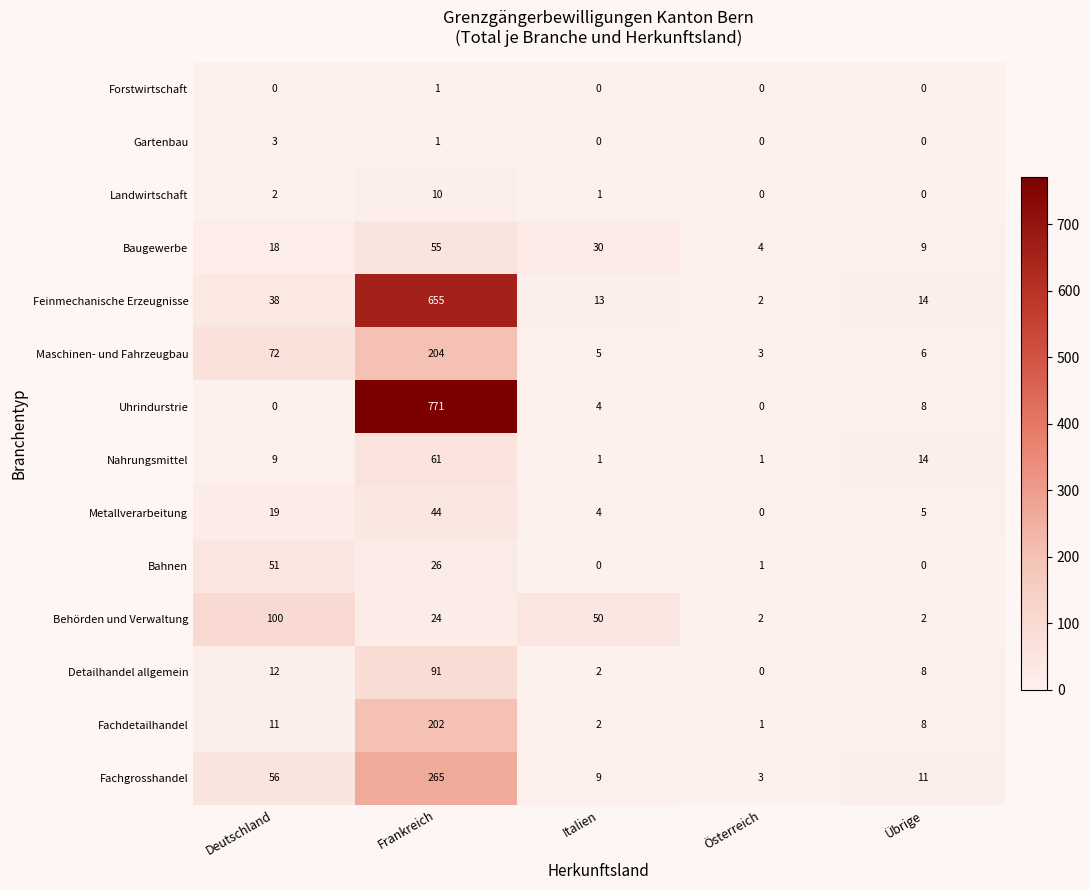

At how many categories does at least one series exceed 69?

2